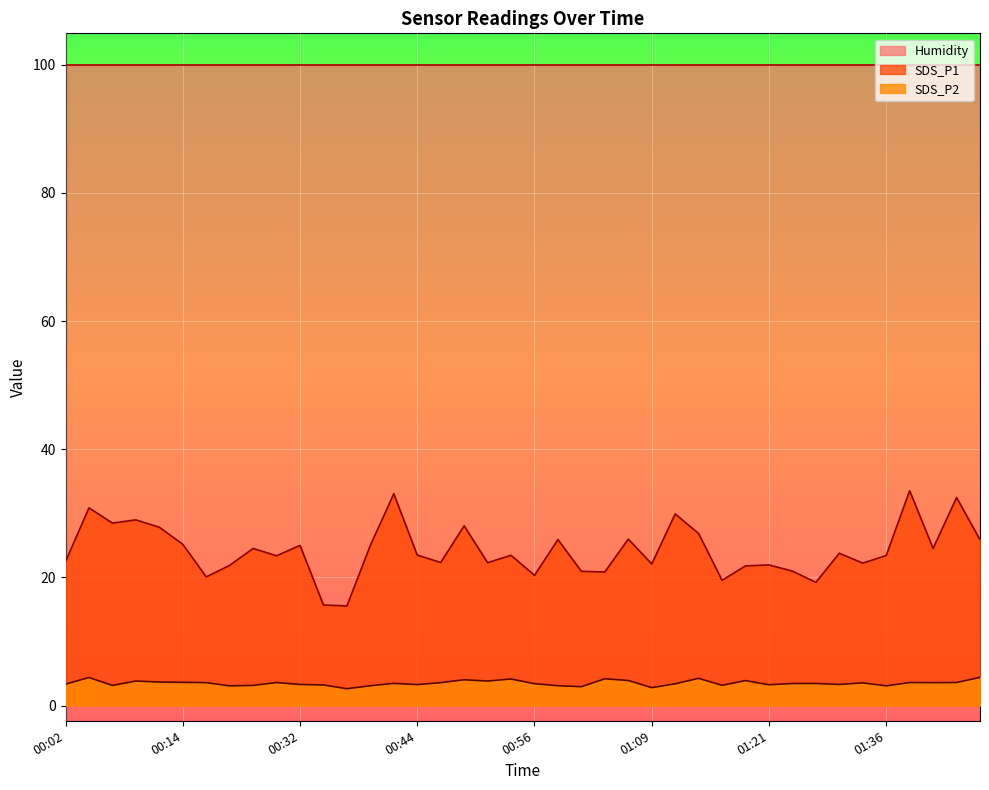

The value of SDS_P2 at 01:21 is 3.2. True or false?

True